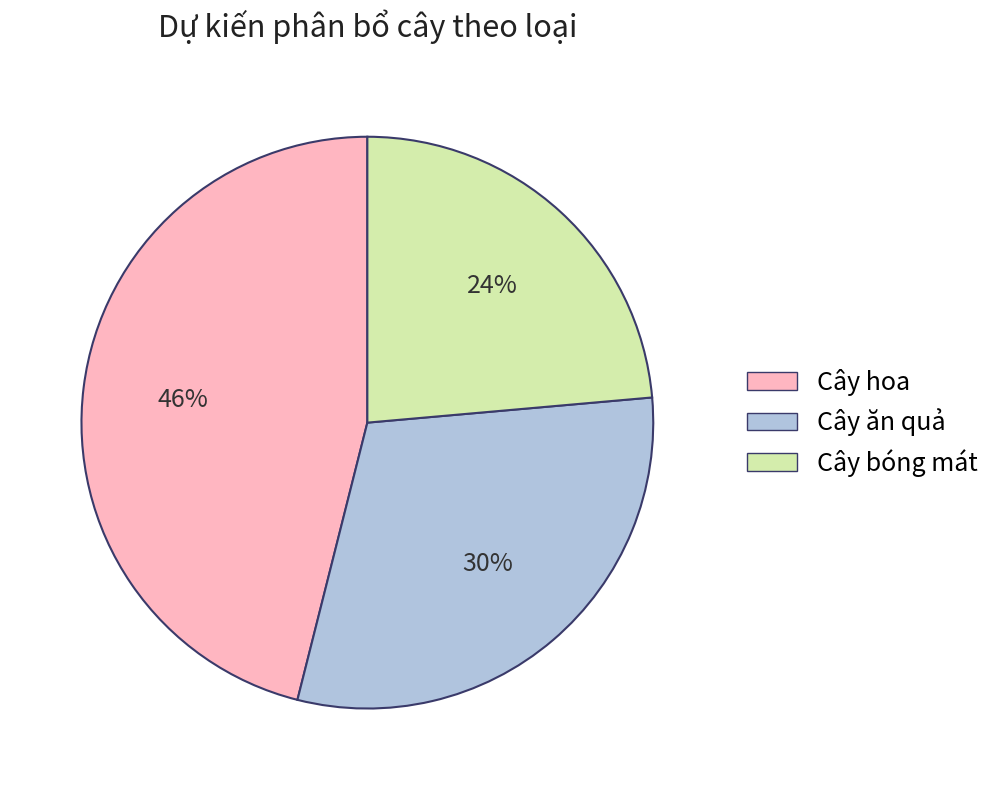

What is the ratio of the value at Cây hoa to the value at Cây ăn quả?

1.5